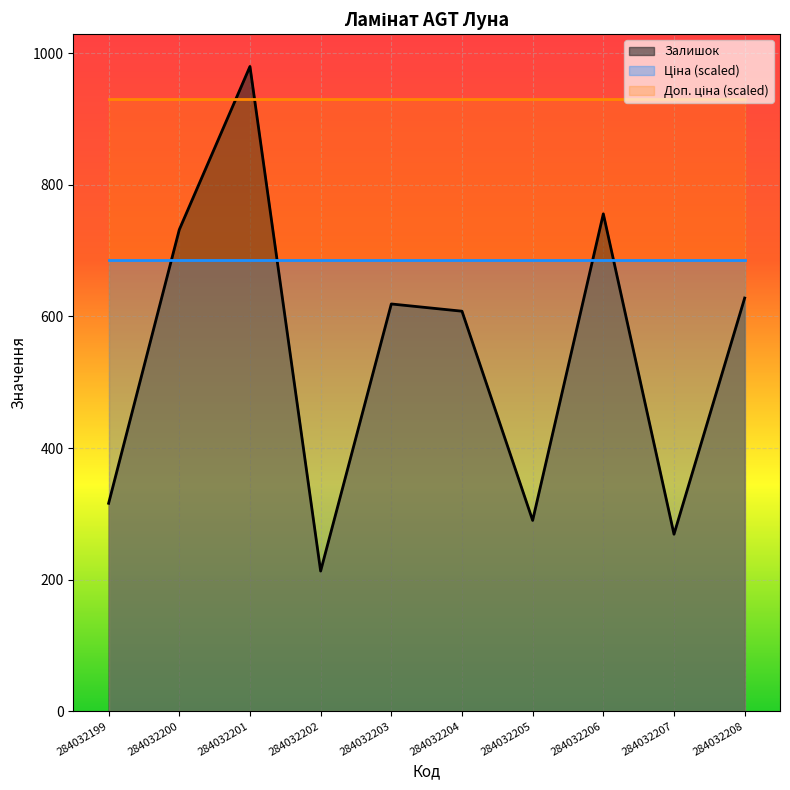

Which category has the lowest value in the Доп. ціна series?

284032199